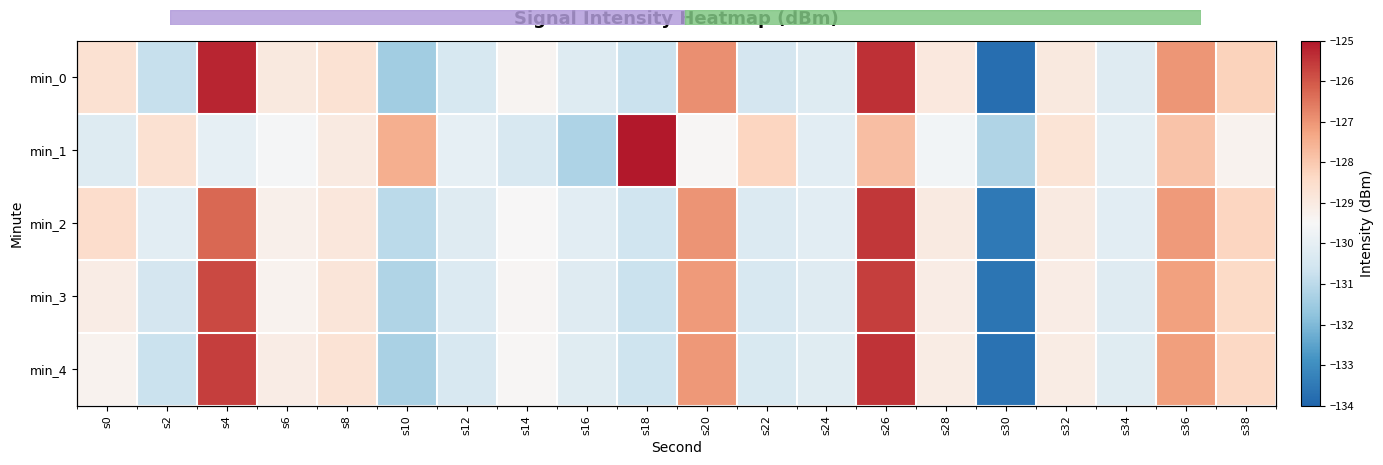

What is the minimum value for min_4?

-133.7